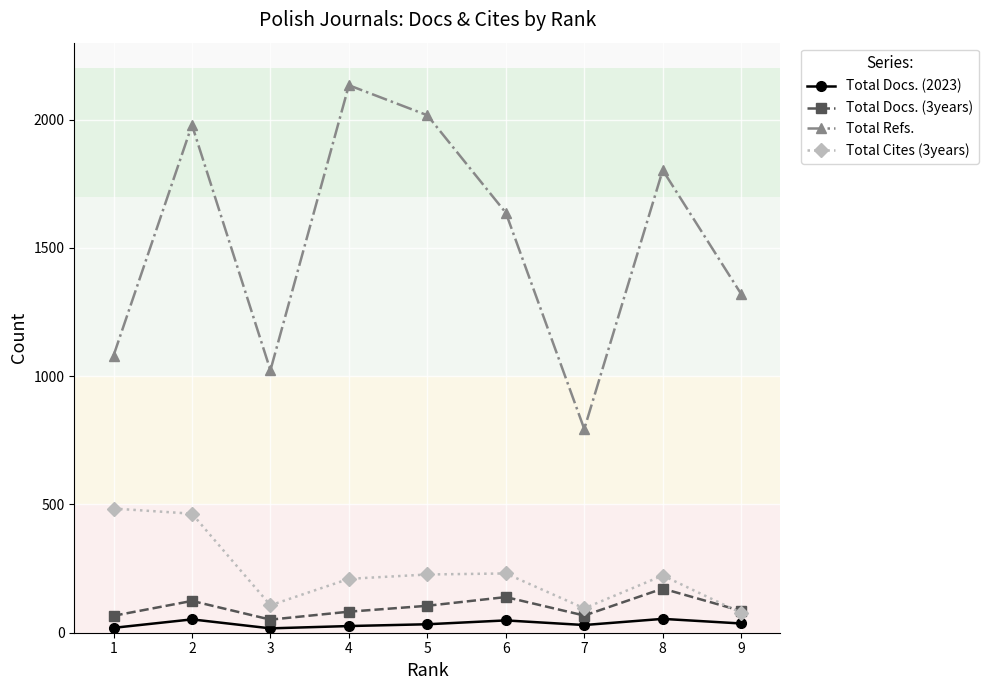

At which label is Total Cites (3years) closest to 280?

6